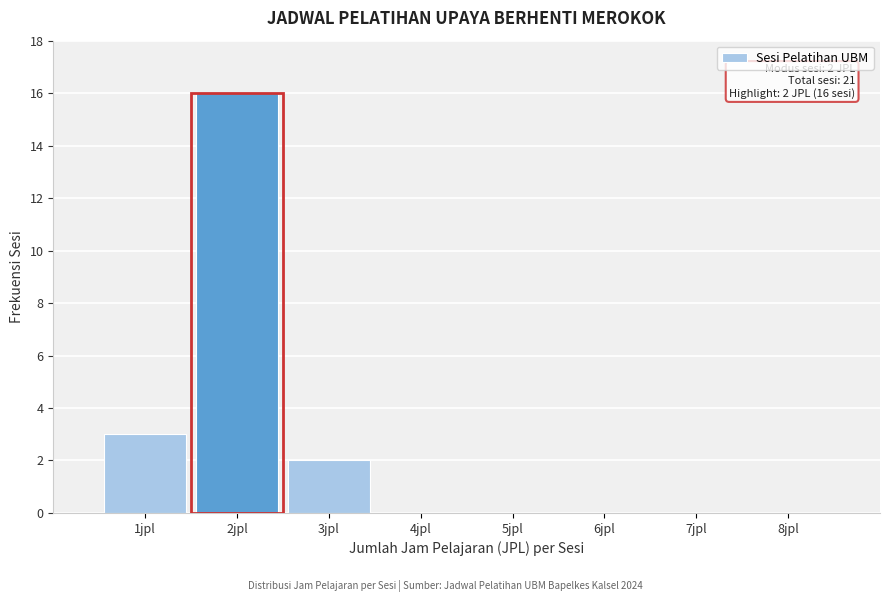

Which range on the x-axis has the tallest bar?

1.5 to 2.5